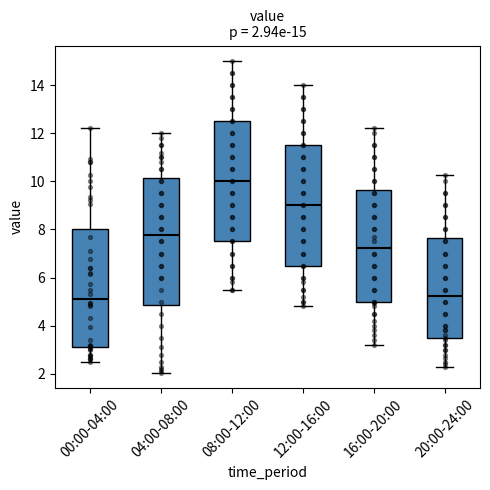

Which box has the highest median line?

08:00-12:00